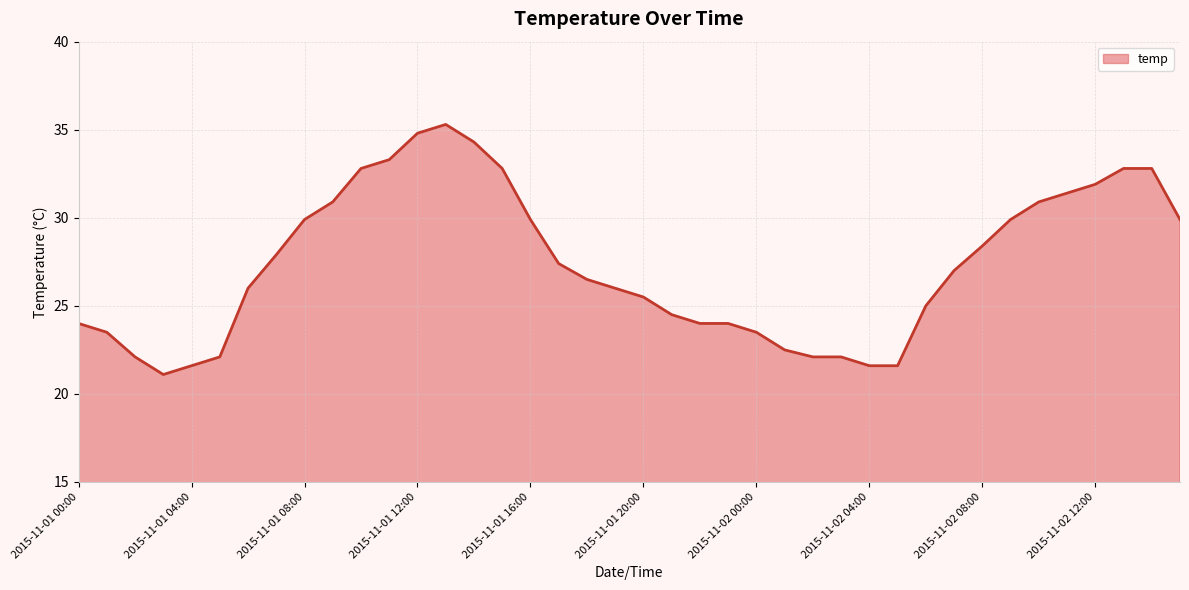

What is the difference between the maximum and minimum values?

14.2